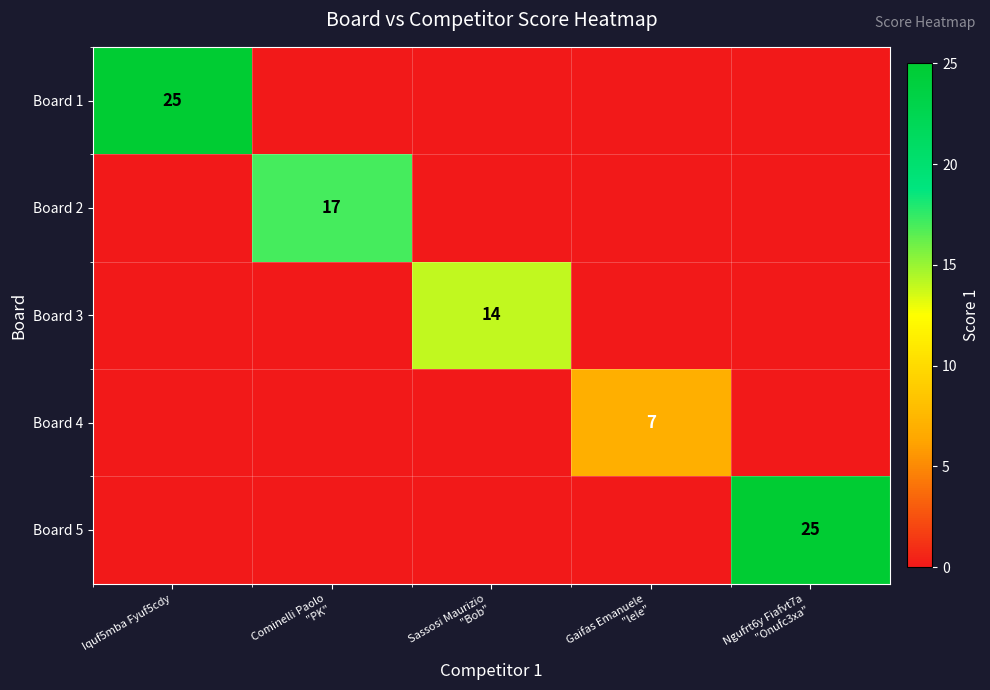

Rank the series by their maximum value, from lowest to highest.

Board 4, Board 3, Board 2, Board 1, Board 5